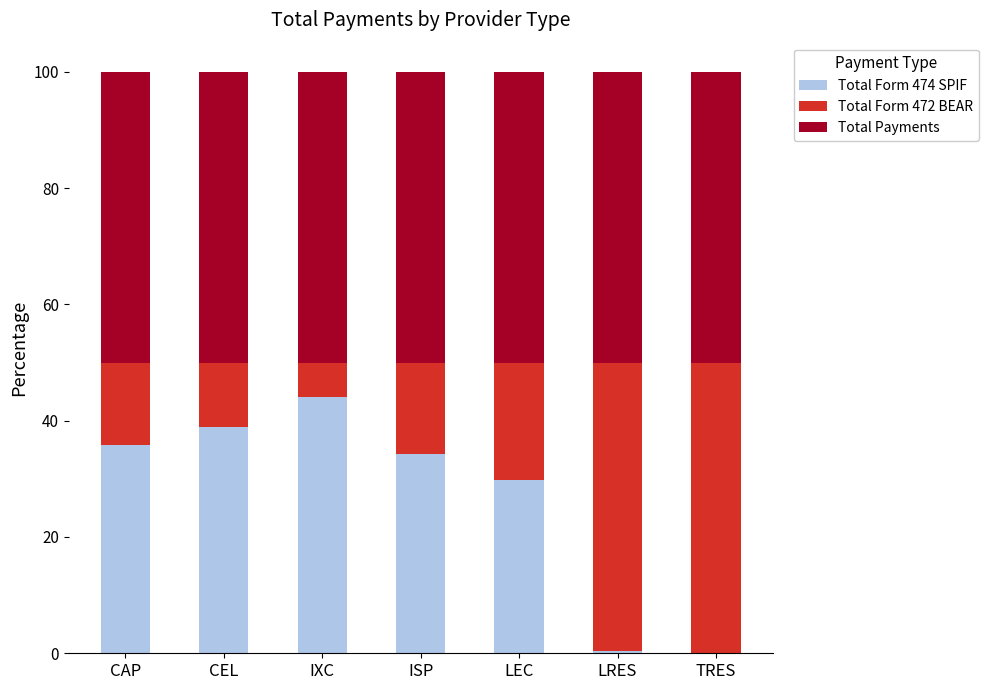

At which label is Total Form 474 SPIF closest to 22?

LEC